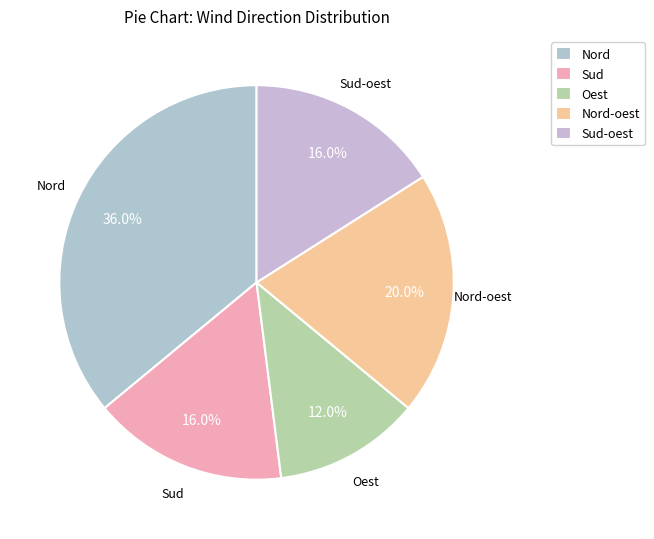

What is the smallest slice in the pie chart?

Oest